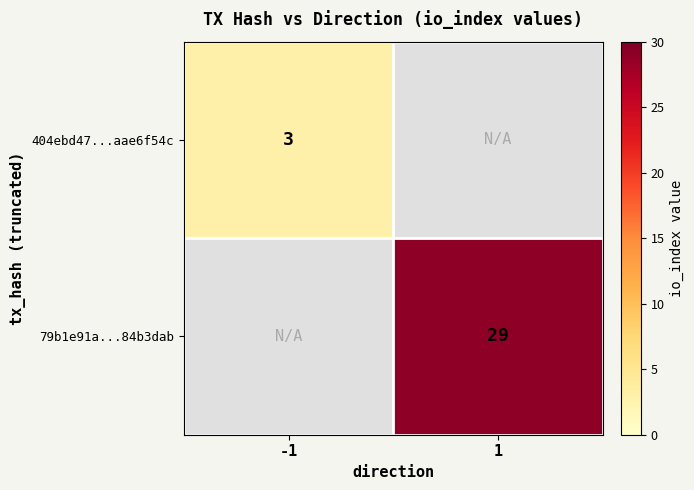

Count the number of categories in the chart.

2